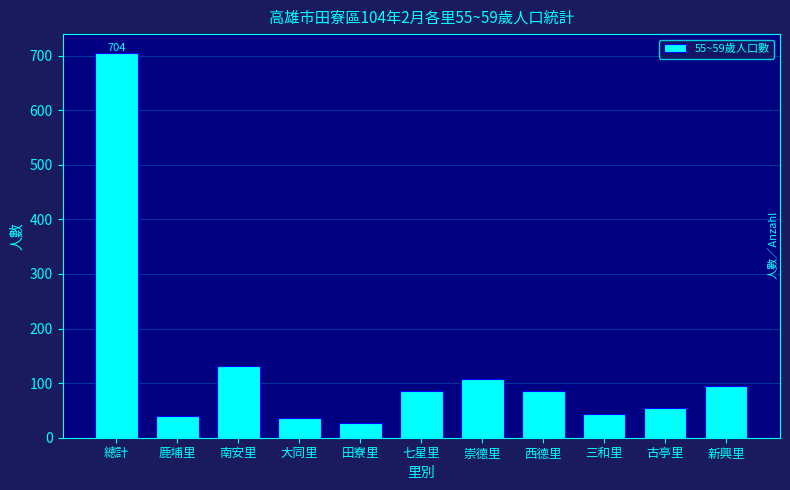

What is the maximum value shown in the chart?

704